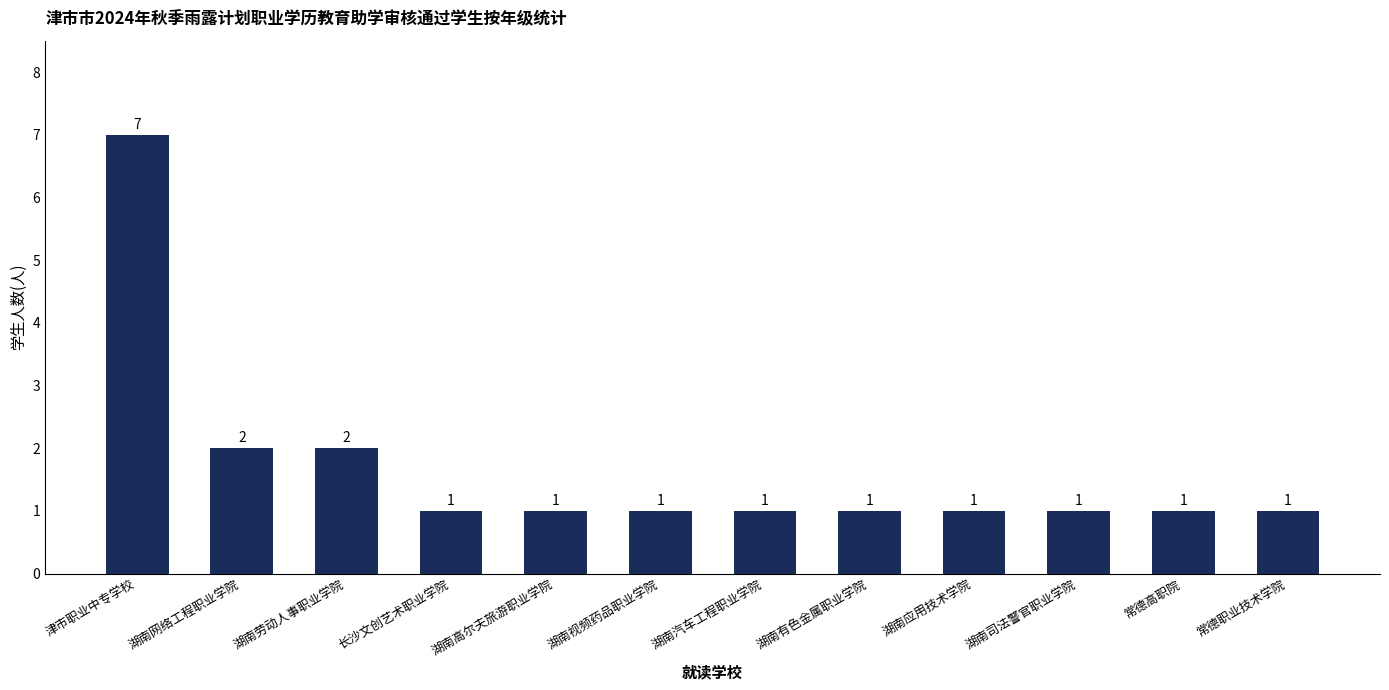

How many values are between 1 and 2?

11